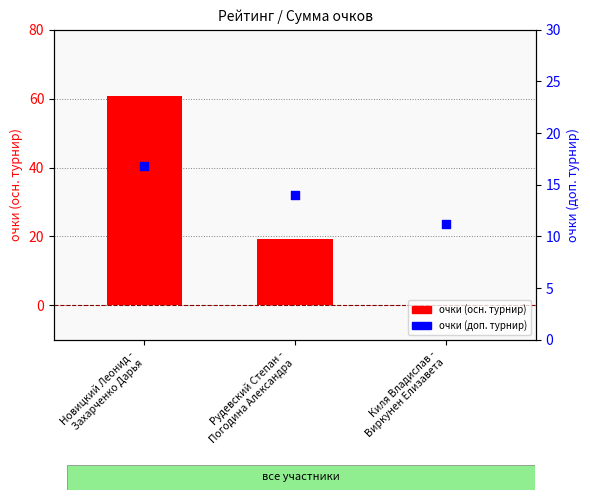

At which category is the sum across all series the highest?

Новицкий Леонид -
Захарченко Дарья